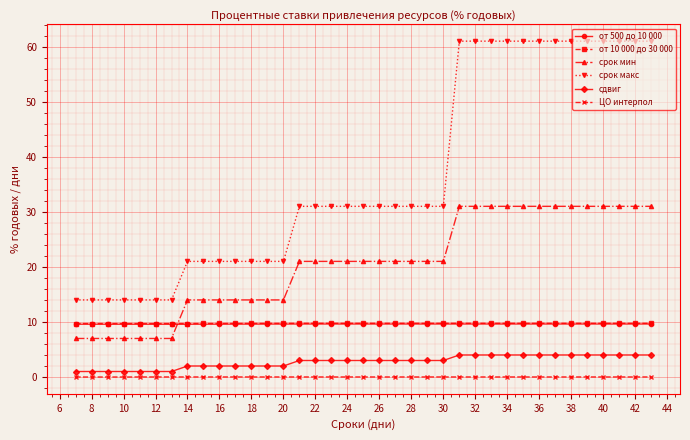

True or false: срок мин and сдвиг cross at least once.

False